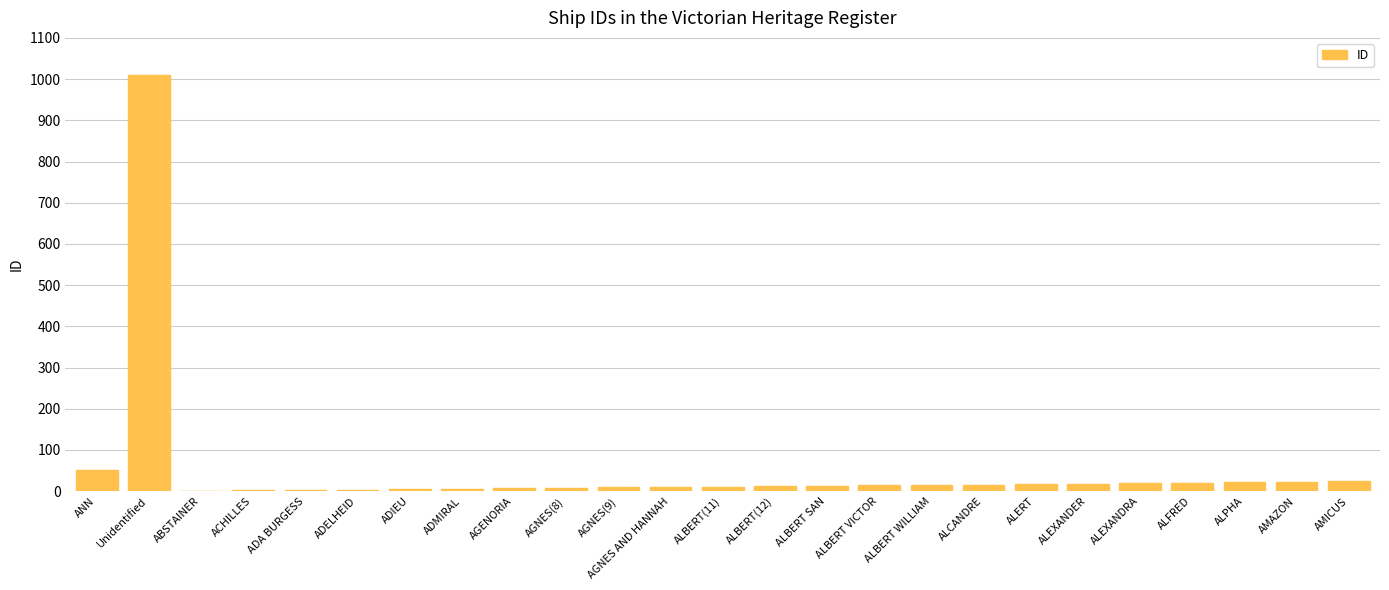

Is it true that the value at Unidentified is 1009?

True